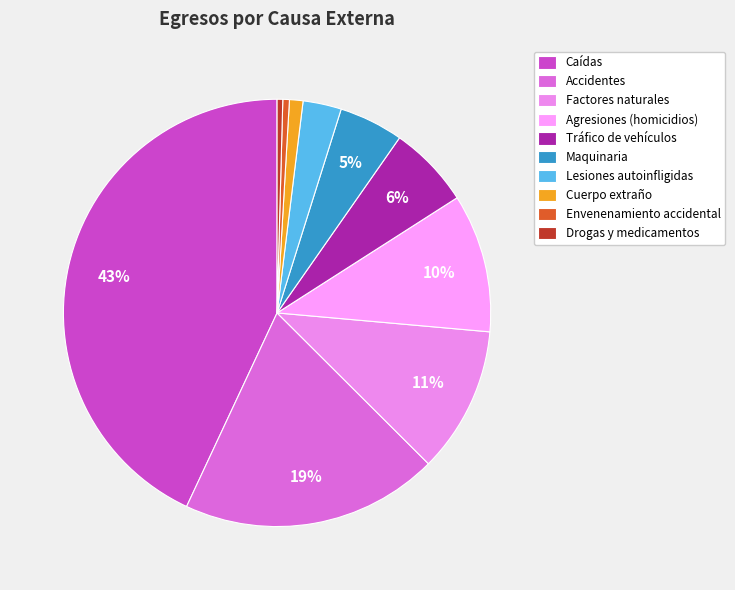

To the nearest percent, what percentage of the pie is Lesiones autoinfligidas?

3%